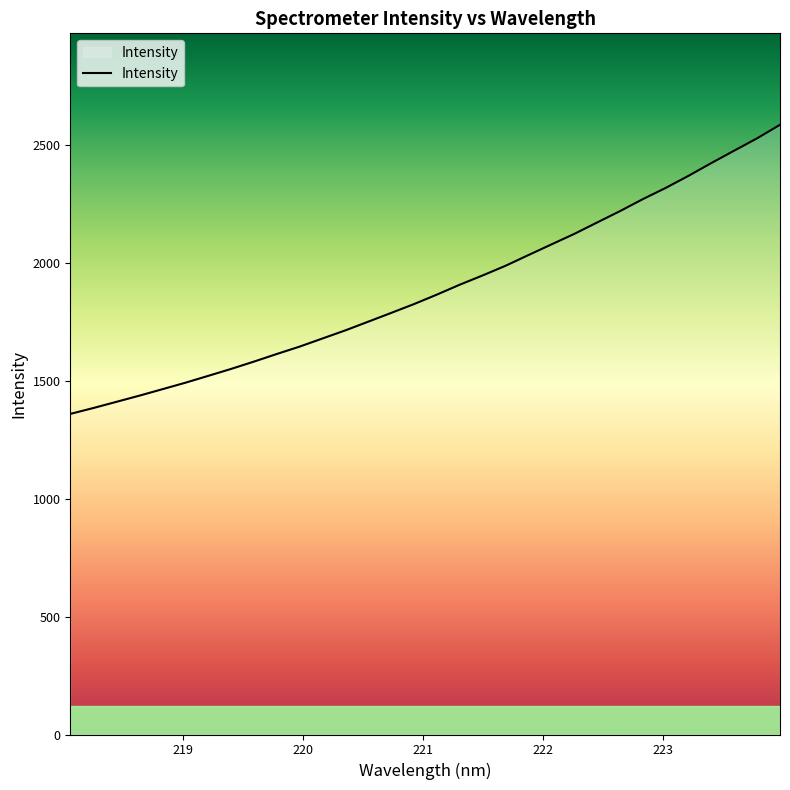

Does the chart display data point markers on the line(s)?

No